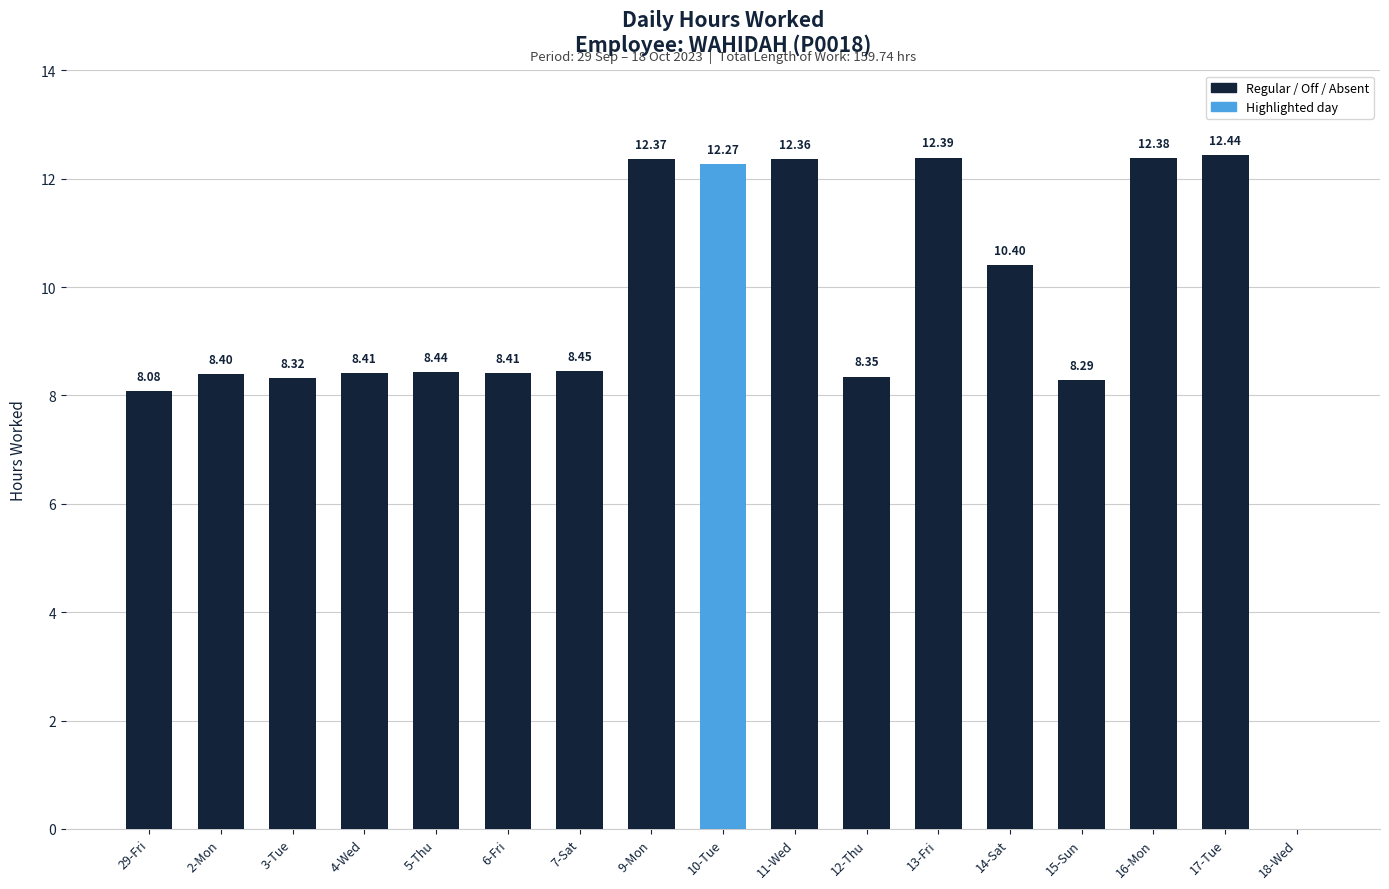

Approximately how many times larger is the value at 11-Wed compared to 17-Tue?

1.0